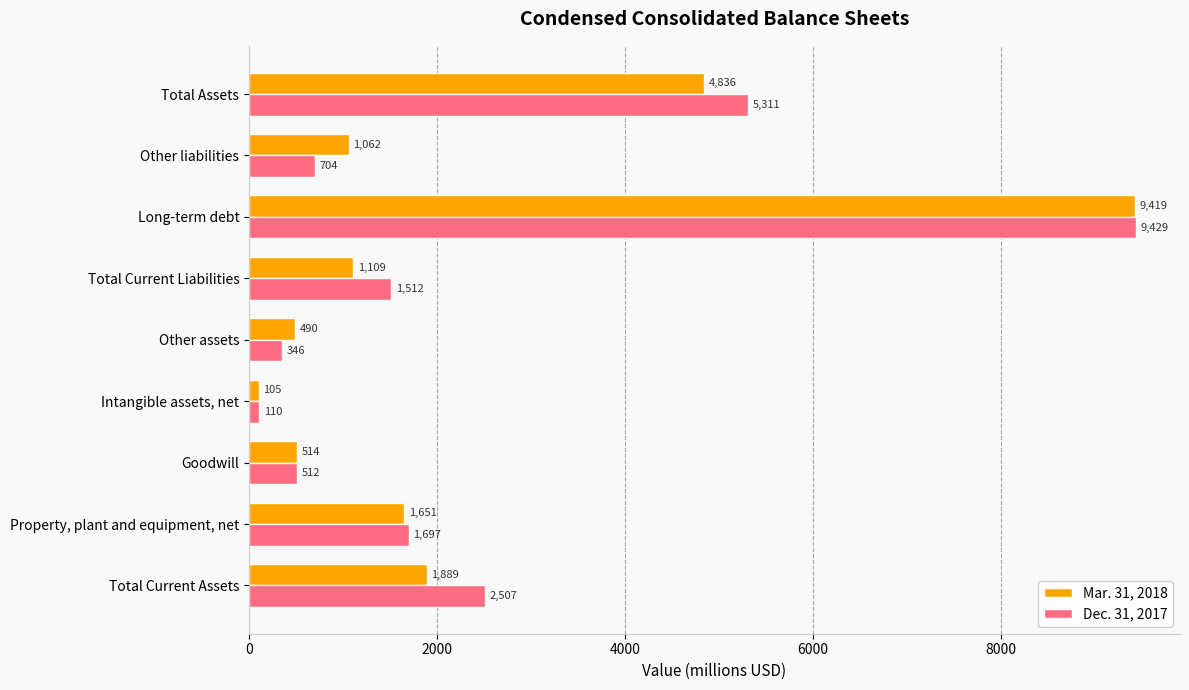

True or false: Mar. 31, 2018 has a value of 646 at Total Current Liabilities.

False